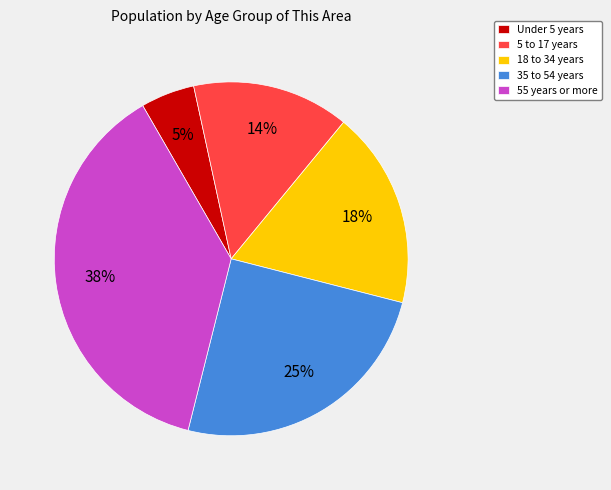

How many slices are in this pie chart?

5